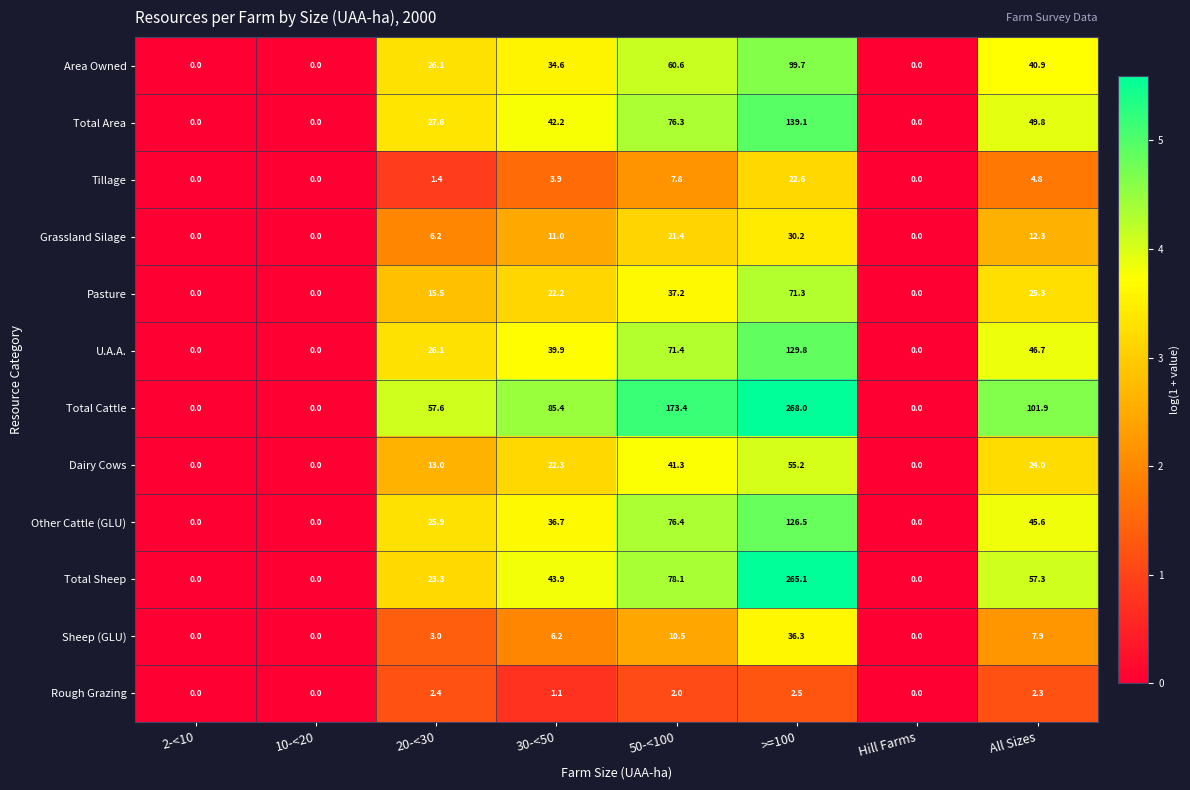

At which category is the sum across all series the highest?

>=100